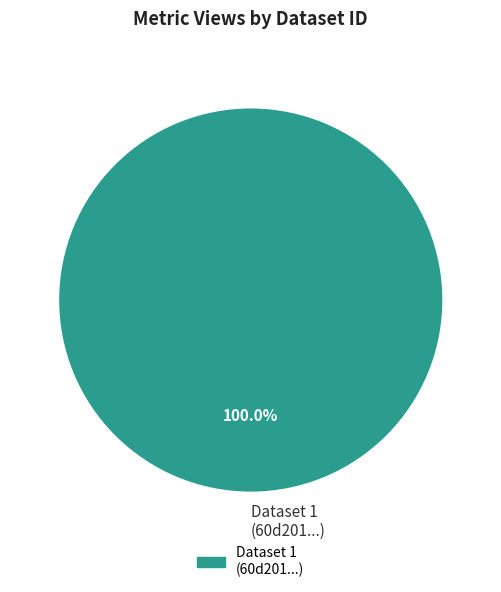

Is there a majority slice in this chart?

Yes